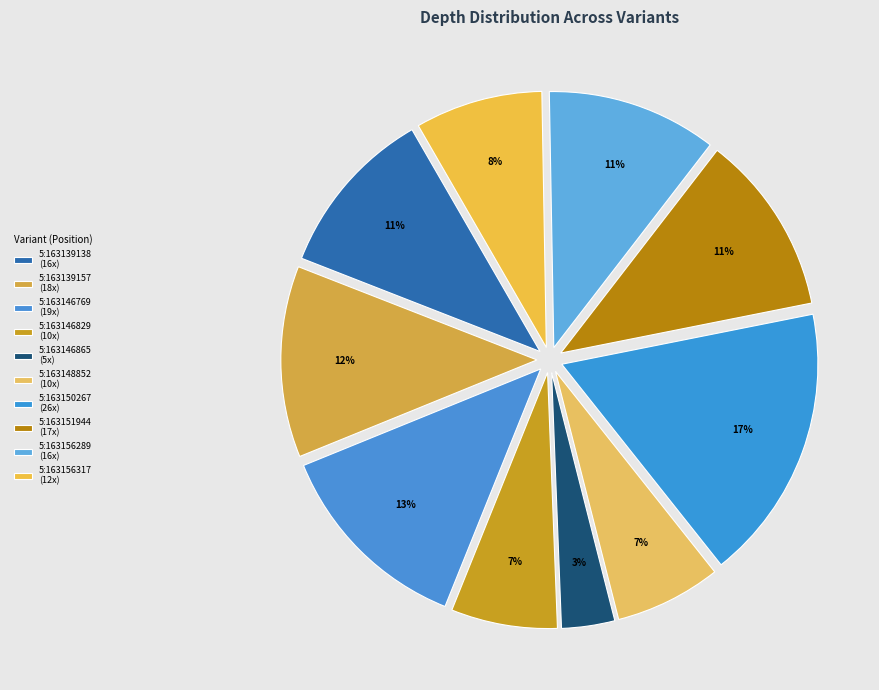

To the nearest percent, what is the difference between the largest and smallest slice percentages?

14%